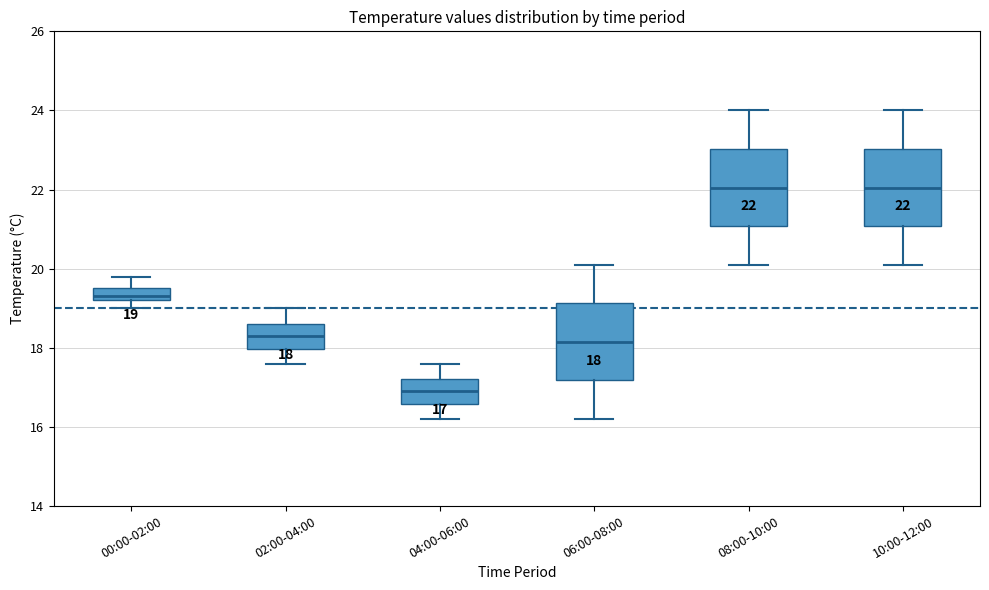

Which box has the lowest median line?

04:00-06:00